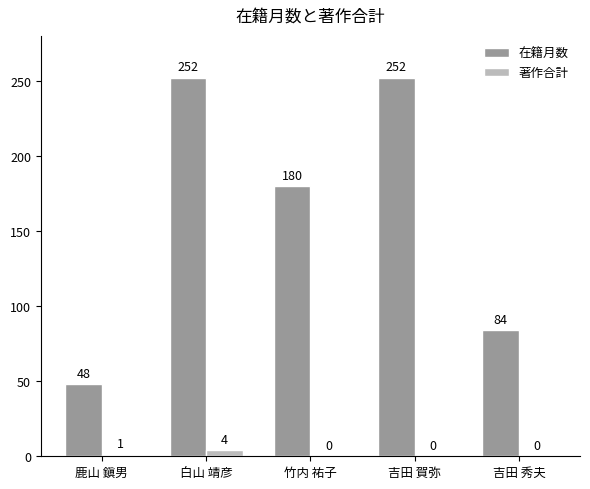

Does the chart contain stacked bars?

No